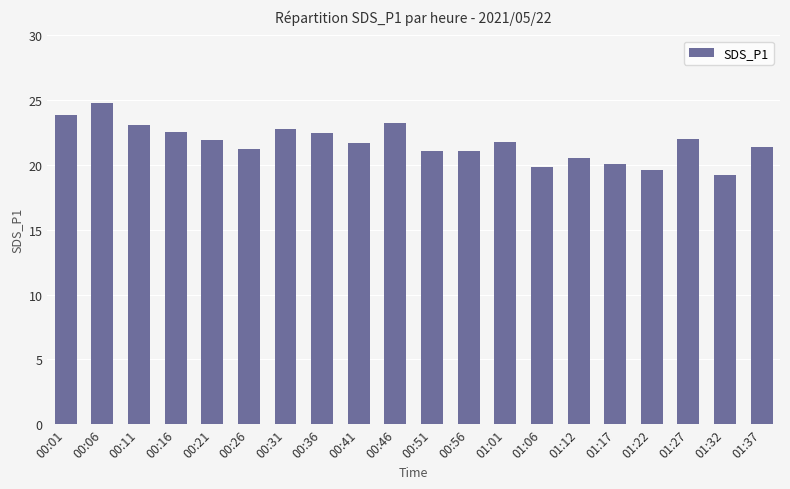

Is it true that the value at 00:01 is 23.9?

True